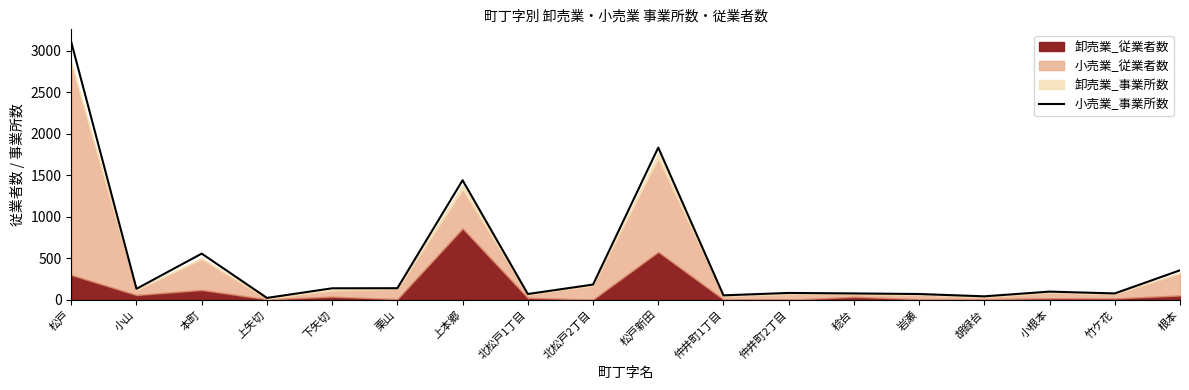

Is it true that the value at 竹ケ花 is 76?

True